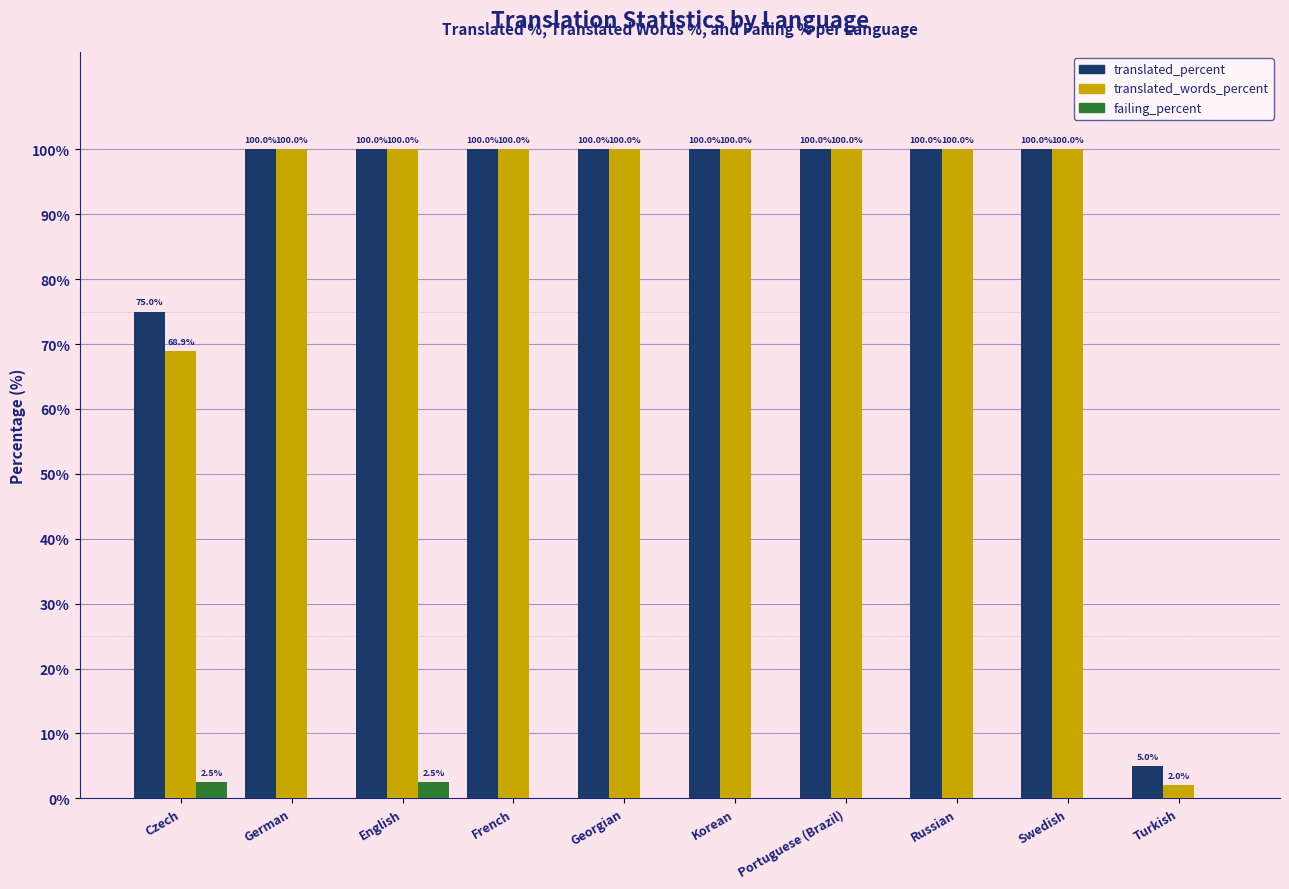

How many failing_percent values are between 0 and 1?

8